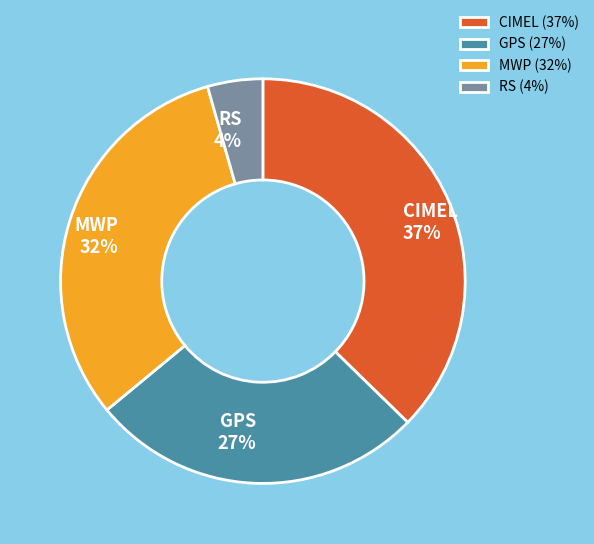

To the nearest percent, what is the average slice percentage?

25%